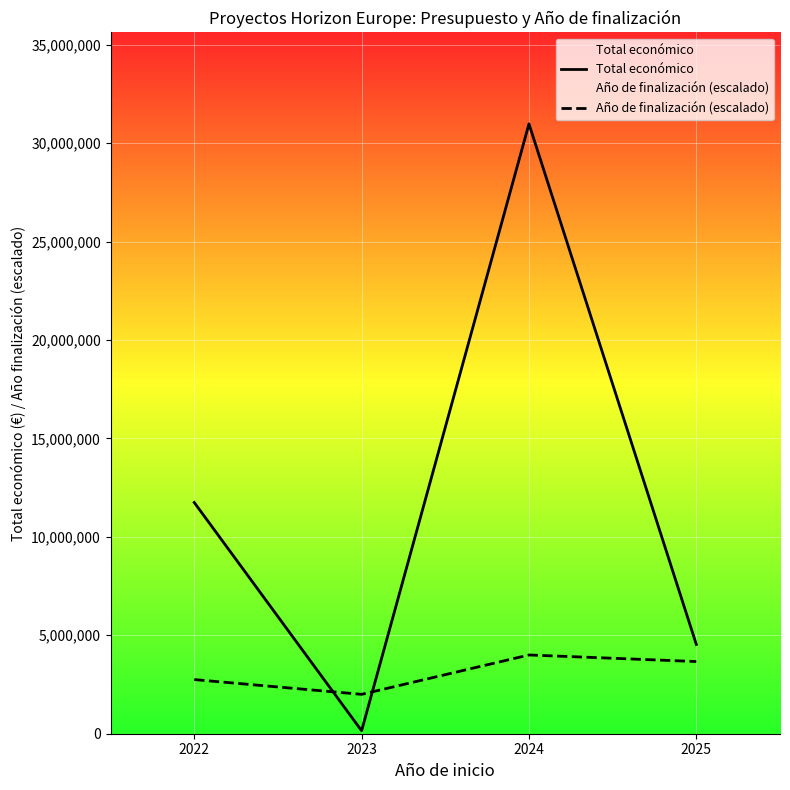

True or false: Total económico and Año de finalización (escalado) intersect in this chart.

True